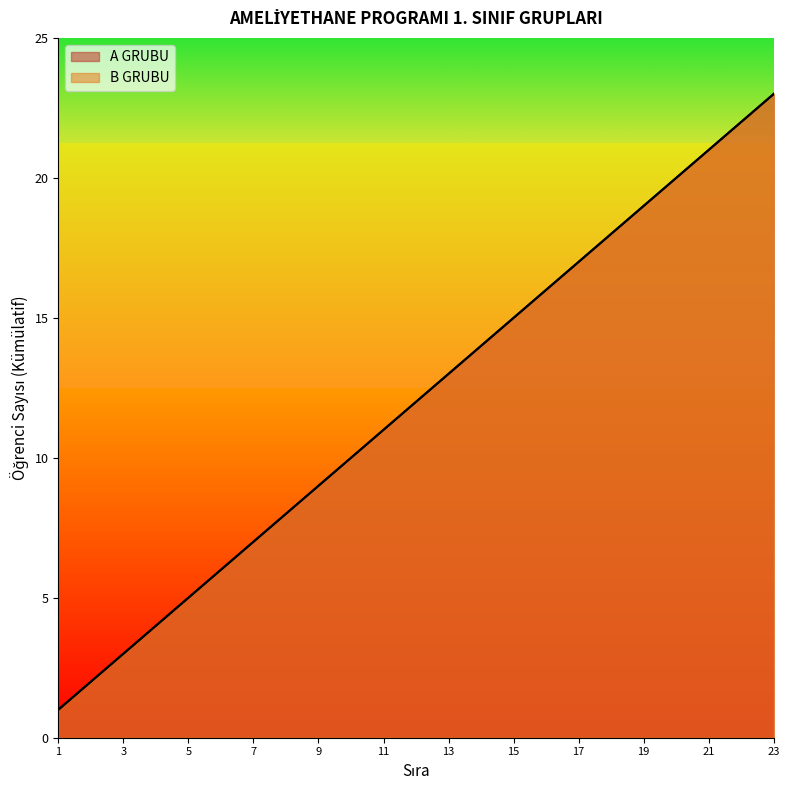

True or false: B GRUBU has more than 0 interior local peaks.

False